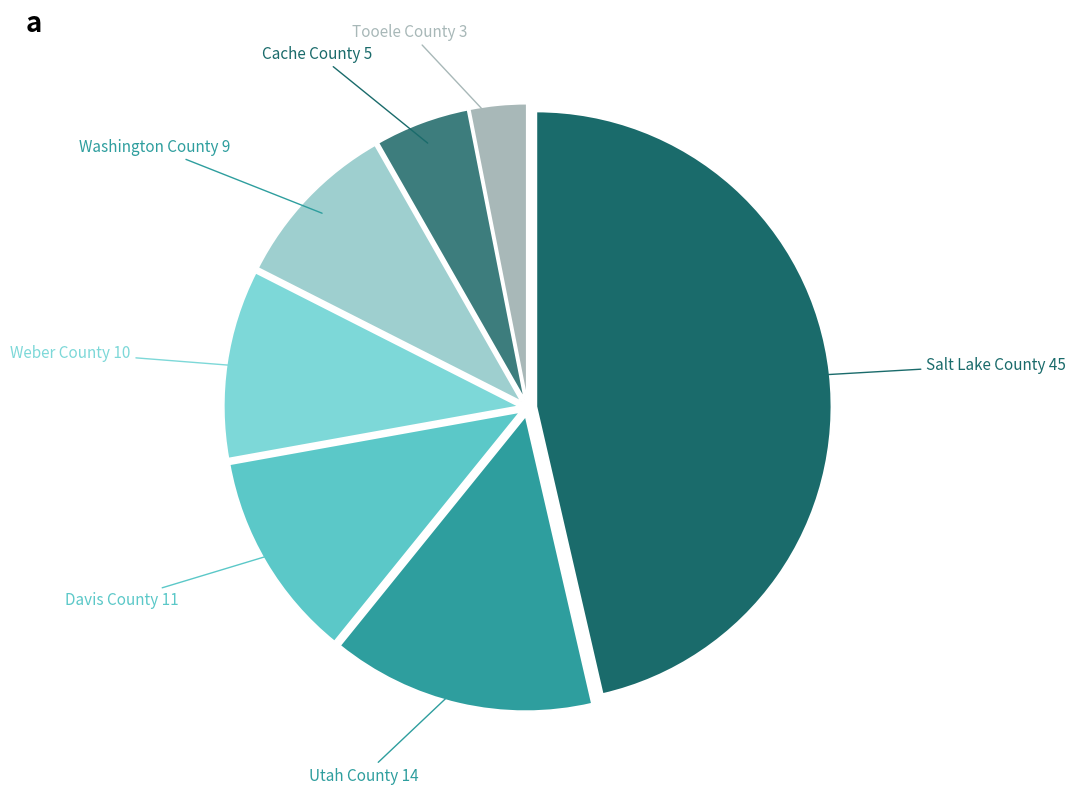

True or false: Washington County accounts for 9% of the total.

True